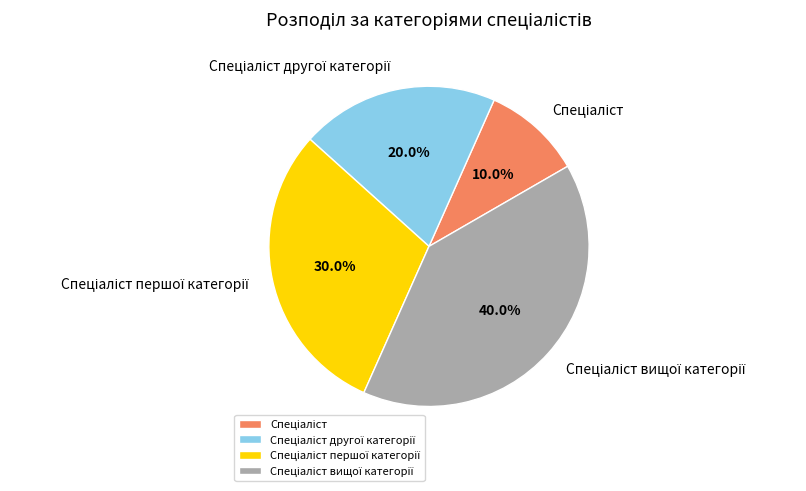

Is there any slice that represents more than half of the pie?

No